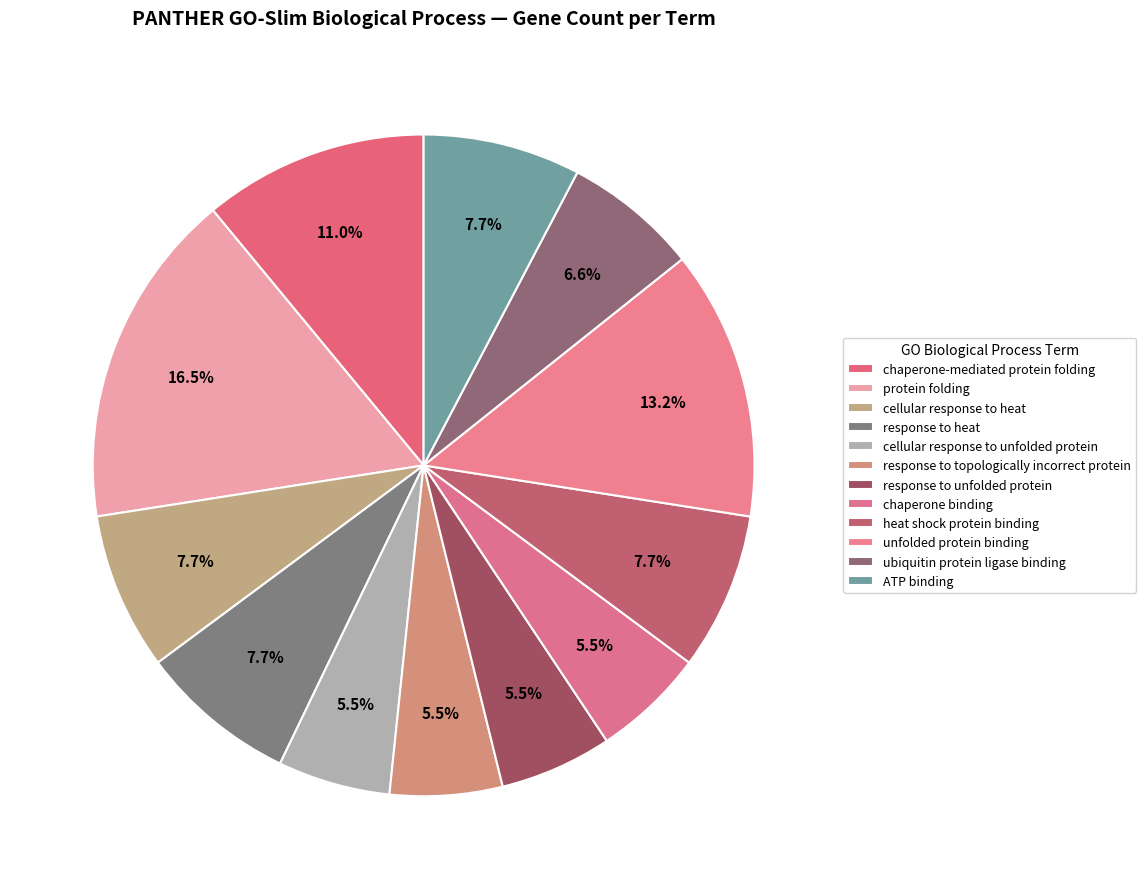

What portion of the pie excludes cellular response to unfolded protein?

94.5%